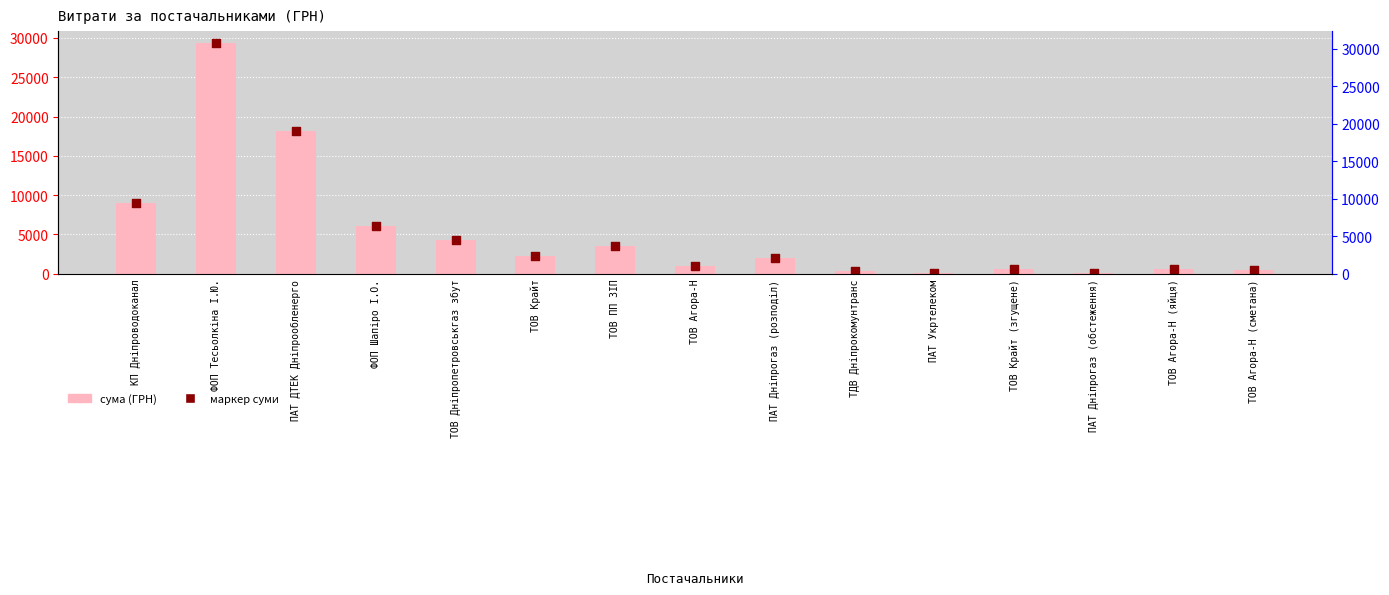

Is the value of СУМА (ГРН) at ПАТ ДТЕК Дніпрообленерго greater than the value of сума за постачальником at ТОВ Крайт (згущене)?

Yes